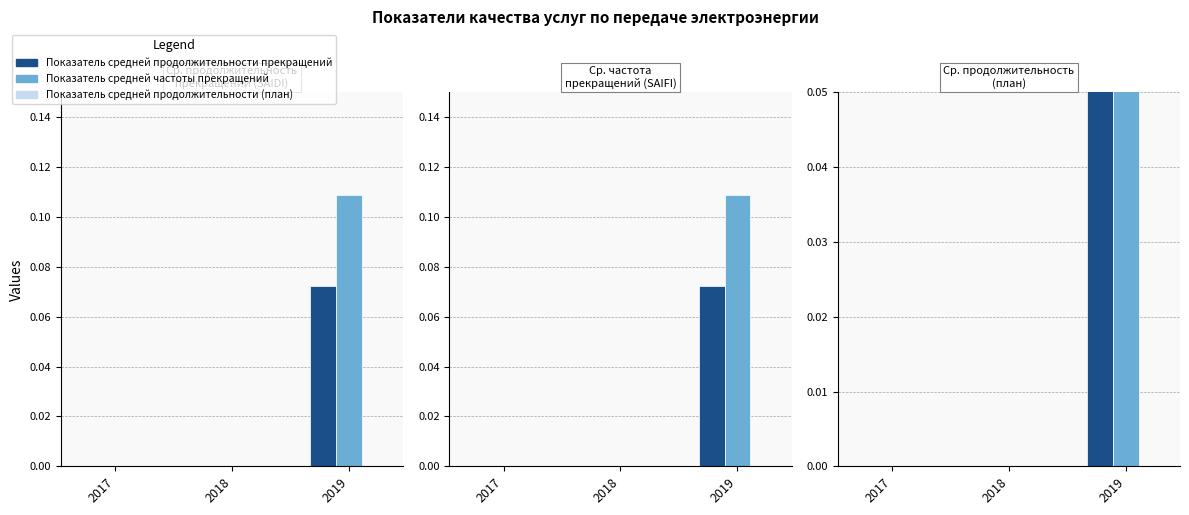

Reading left to right, transcribe all the data shown in this chart.

Показатель средней продолжительности прекращений: 0.0	0.0	0.1
Показатель средней частоты прекращений: 0.0	0.0	0.1
Показатель средней продолжительности (план): 0.0	0.0	0.0